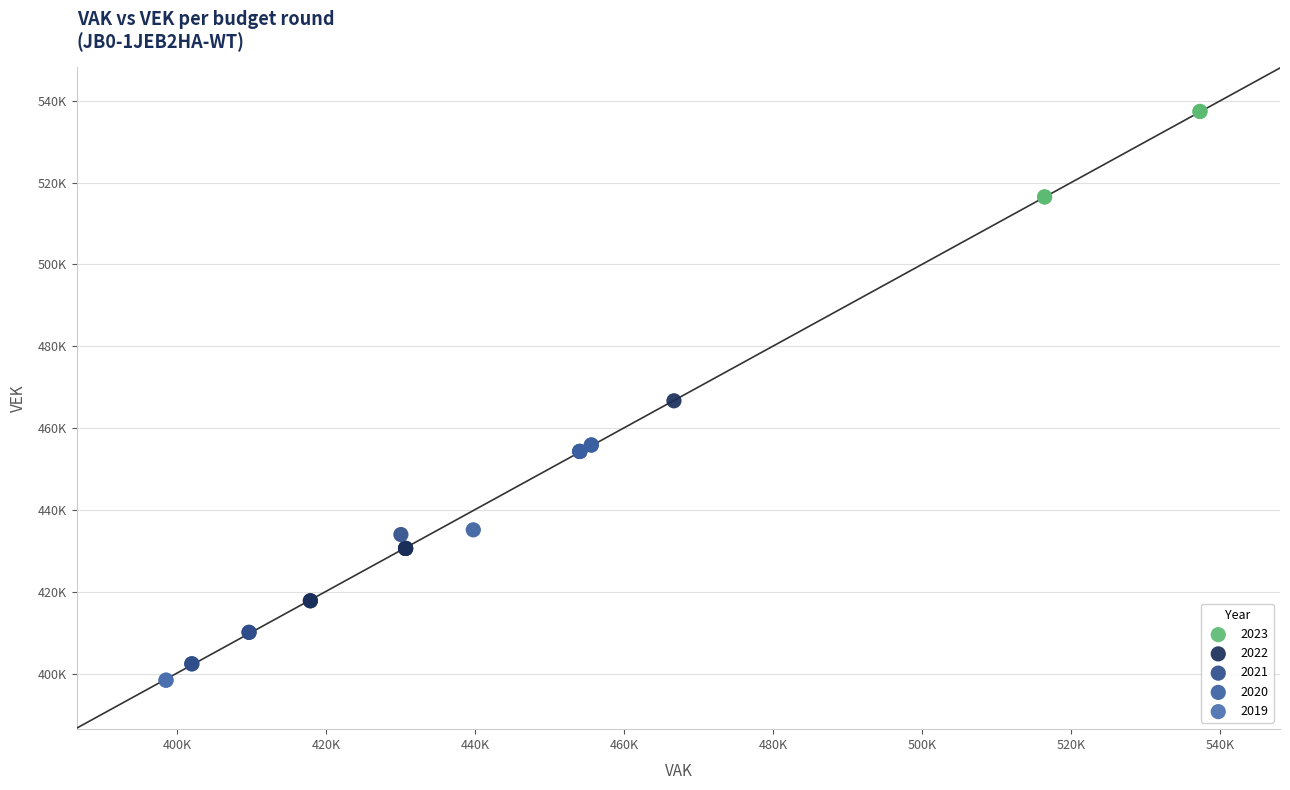

What are all the series names shown in the legend?

2023, 2022, 2021, 2020, 2019